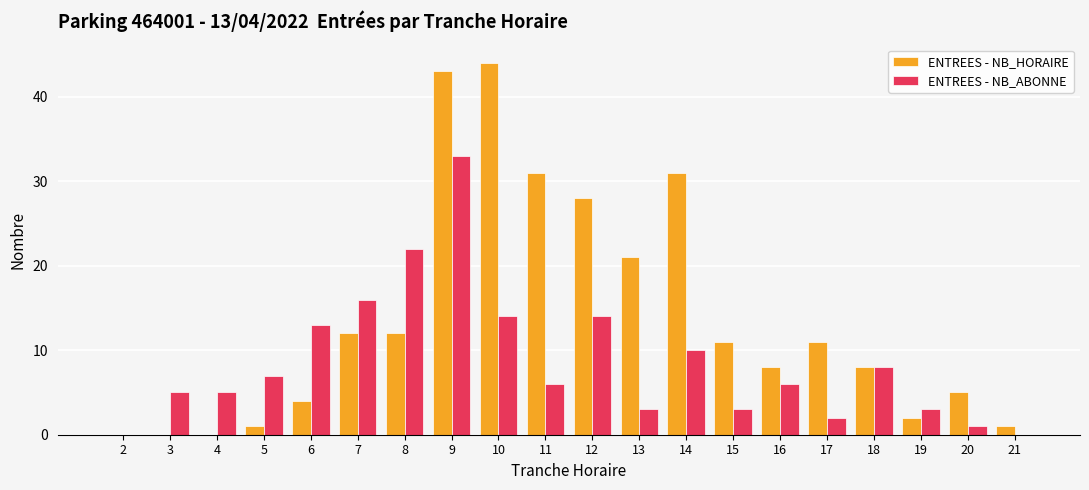

What is the total value across all series at 13?

24